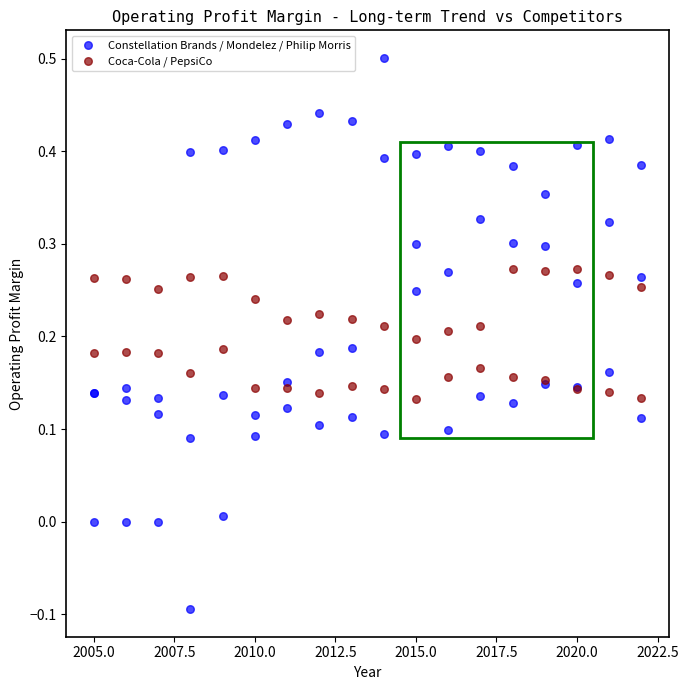

Which series has the largest Y range (max minus min)?

Constellation Brands / Mondelez / Philip Morris